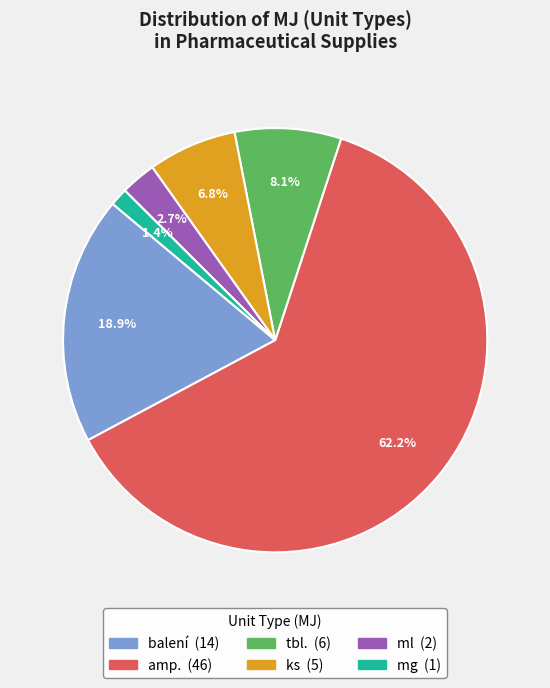

Is there any slice that represents more than half of the pie?

Yes